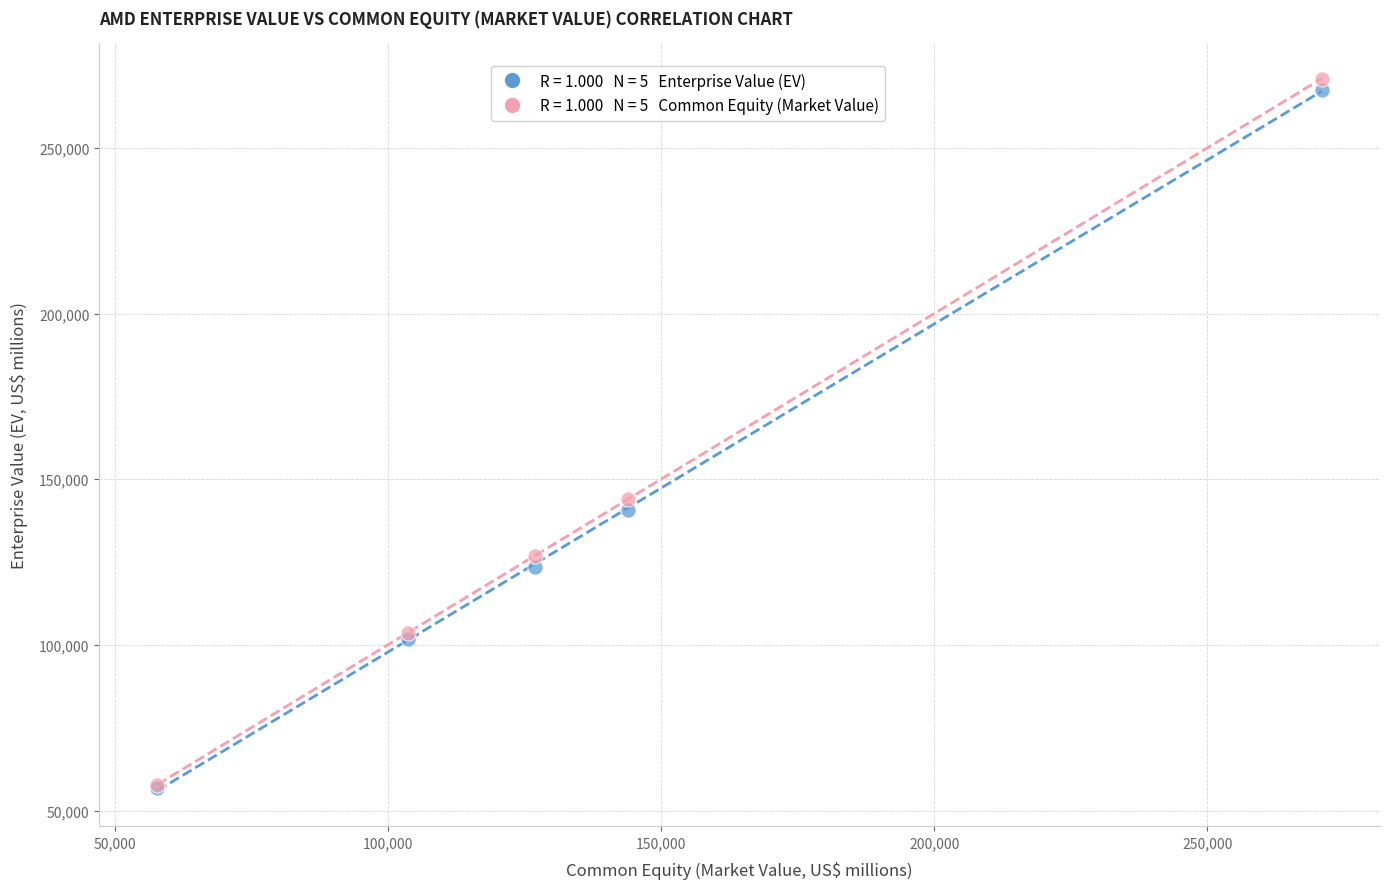

Across all series, what Y value is closest to 163887?

144012